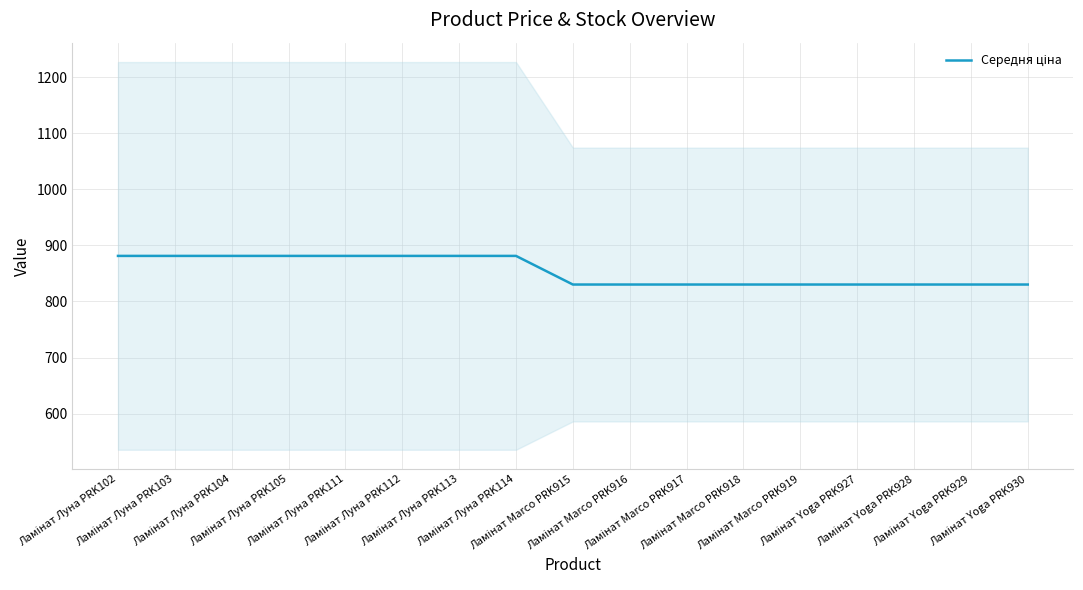

Reading left to right, list all the values displayed in this chart.

881.3	881.3	881.3	881.3	881.3	881.3	881.3	881.3	830.2	830.2	830.2	830.2	830.2	830.2	830.2	830.2	830.2